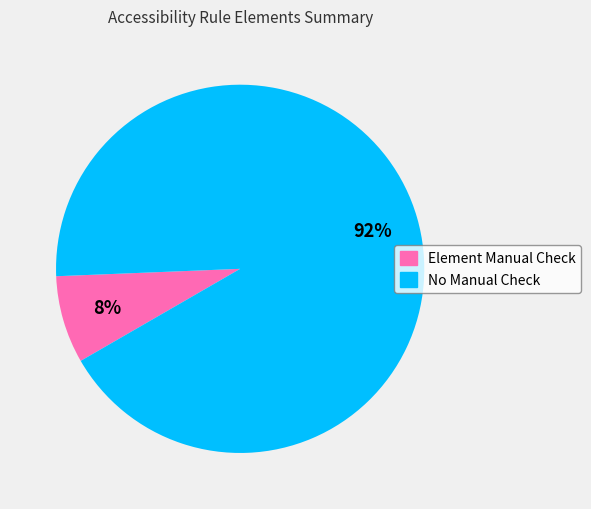

Is it true that Element Manual Check is 8% of the pie?

True